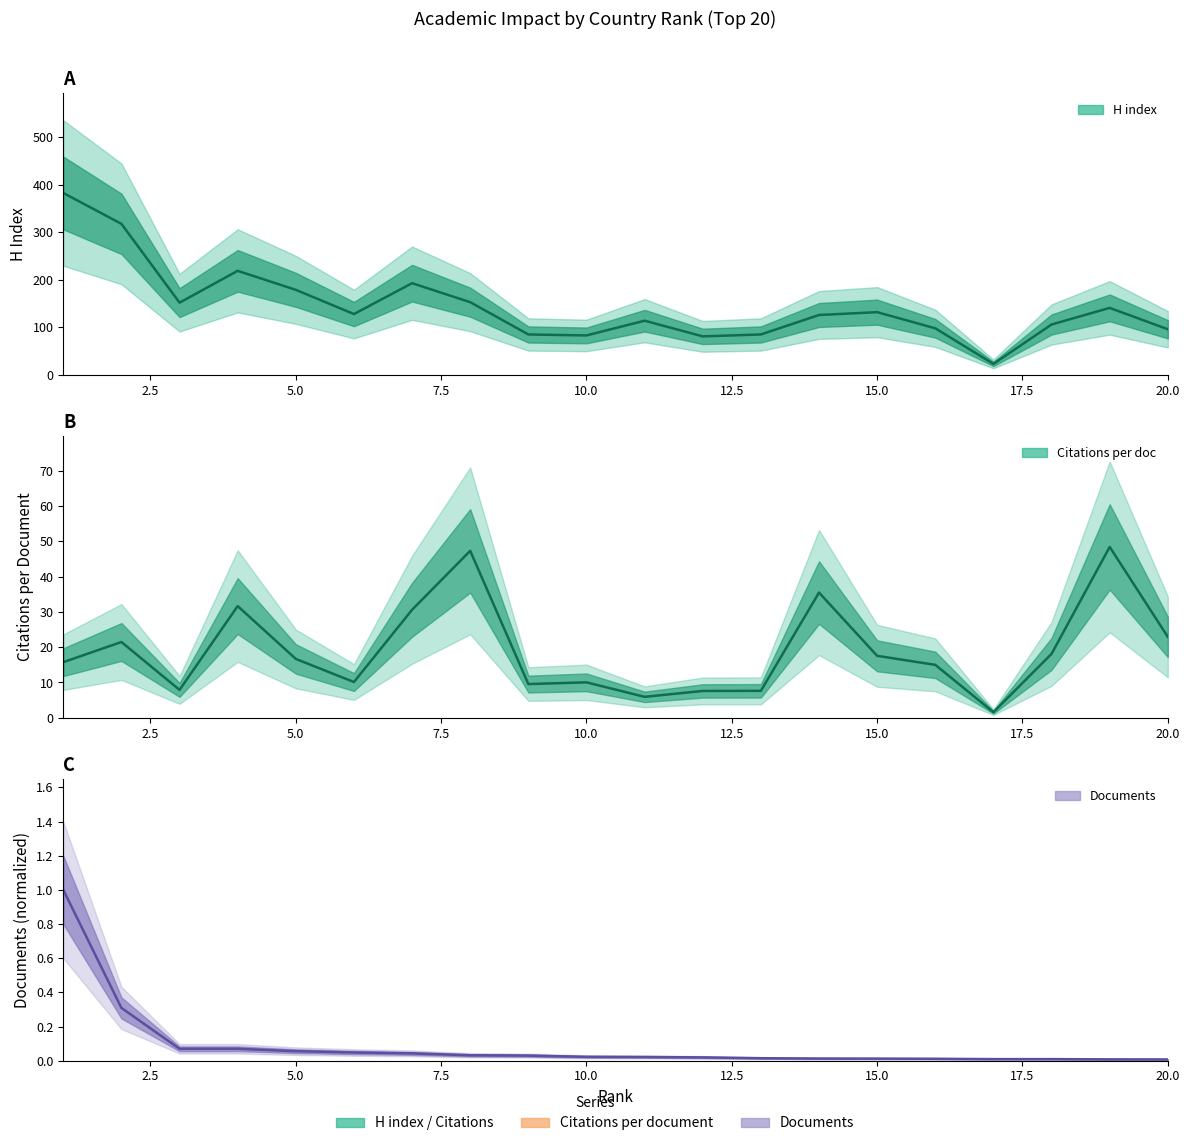

Is it true that Citations per doc (line) equals 9.6 at 15?

False